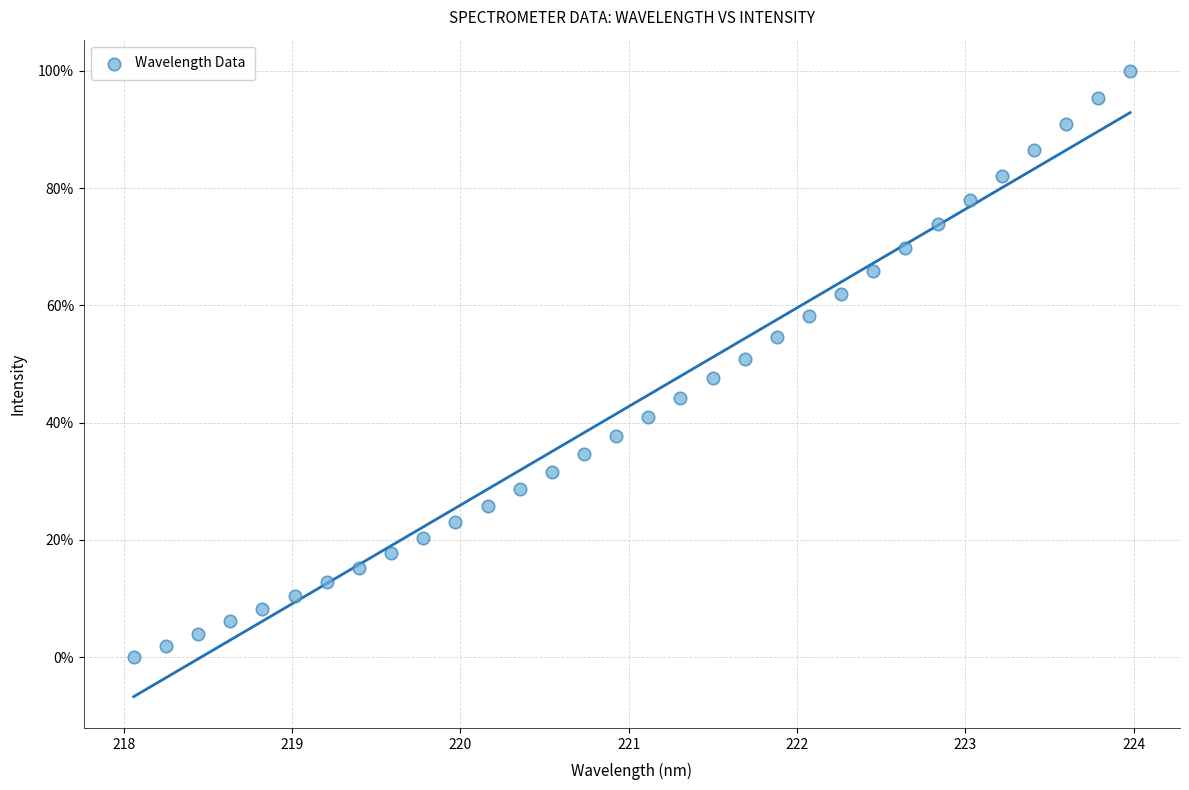

What is the range of Y values (max minus min)?

100.0